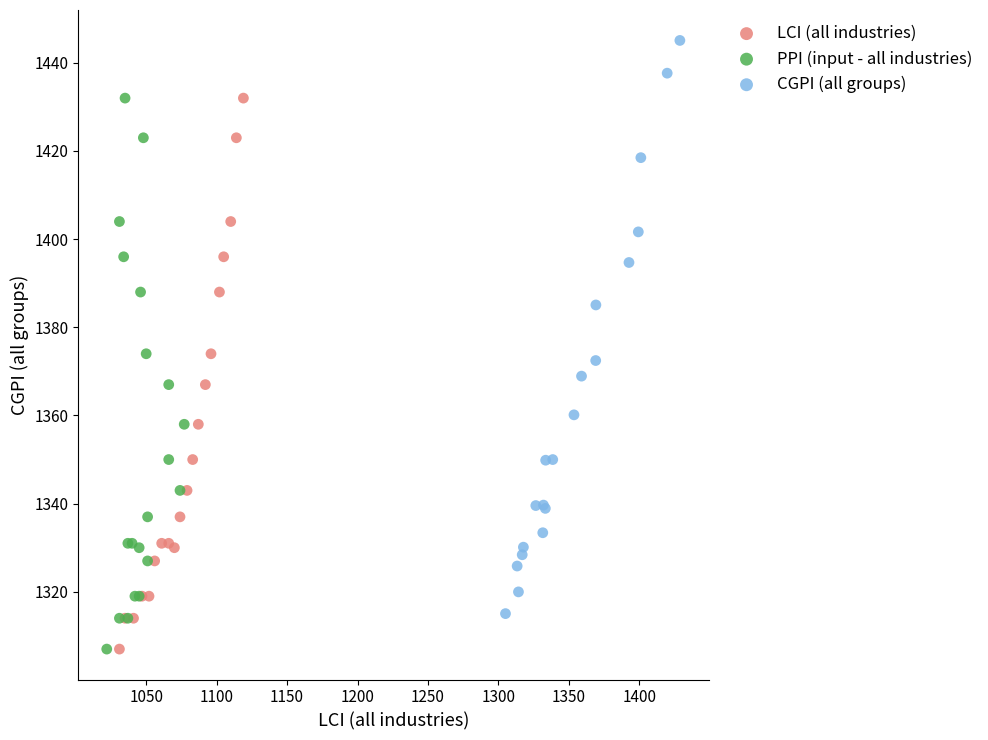

Which series reaches the maximum Y coordinate?

CGPI (all groups)